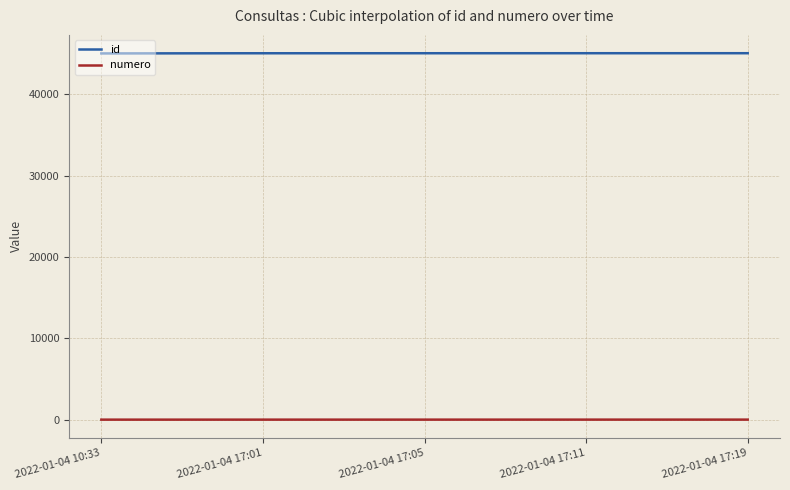

Rank the series by their average value, from lowest to highest.

numero, id